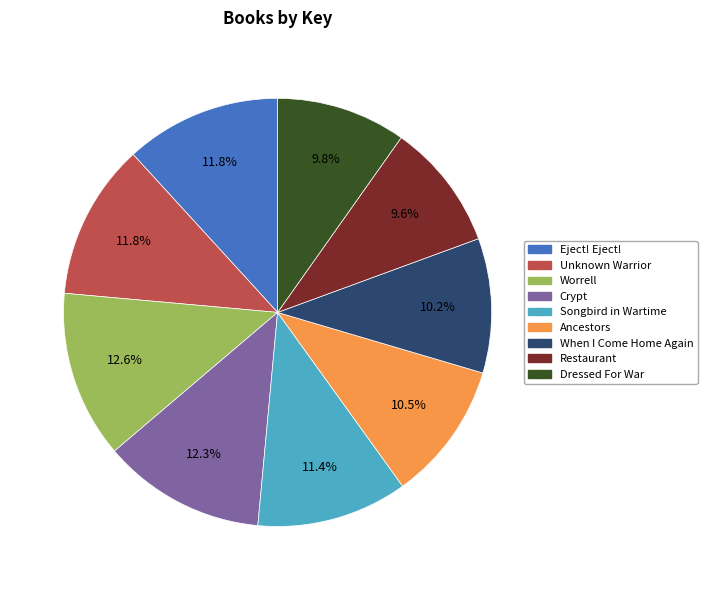

What portion of the pie excludes Songbird in Wartime?

88.6%